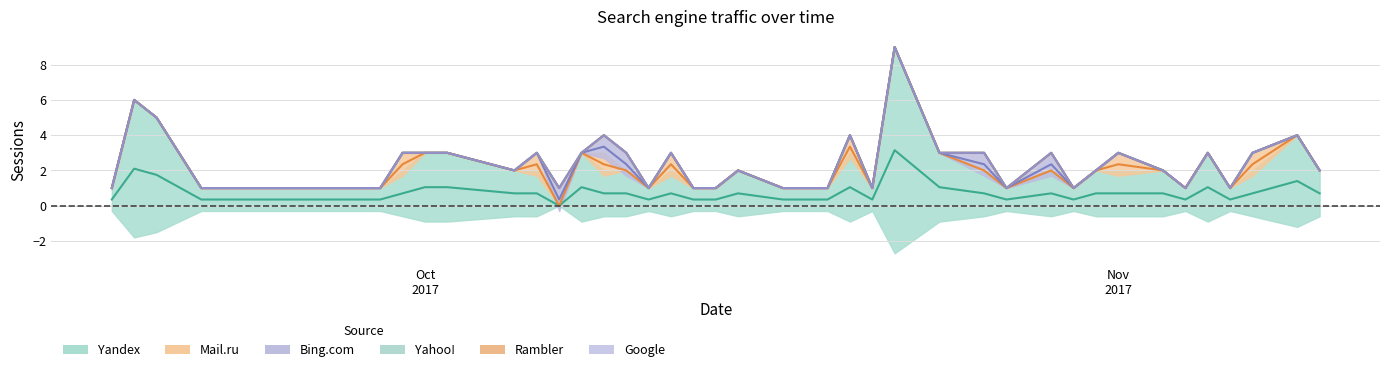

True or false: Yandex and Yahoo! intersect in this chart.

False